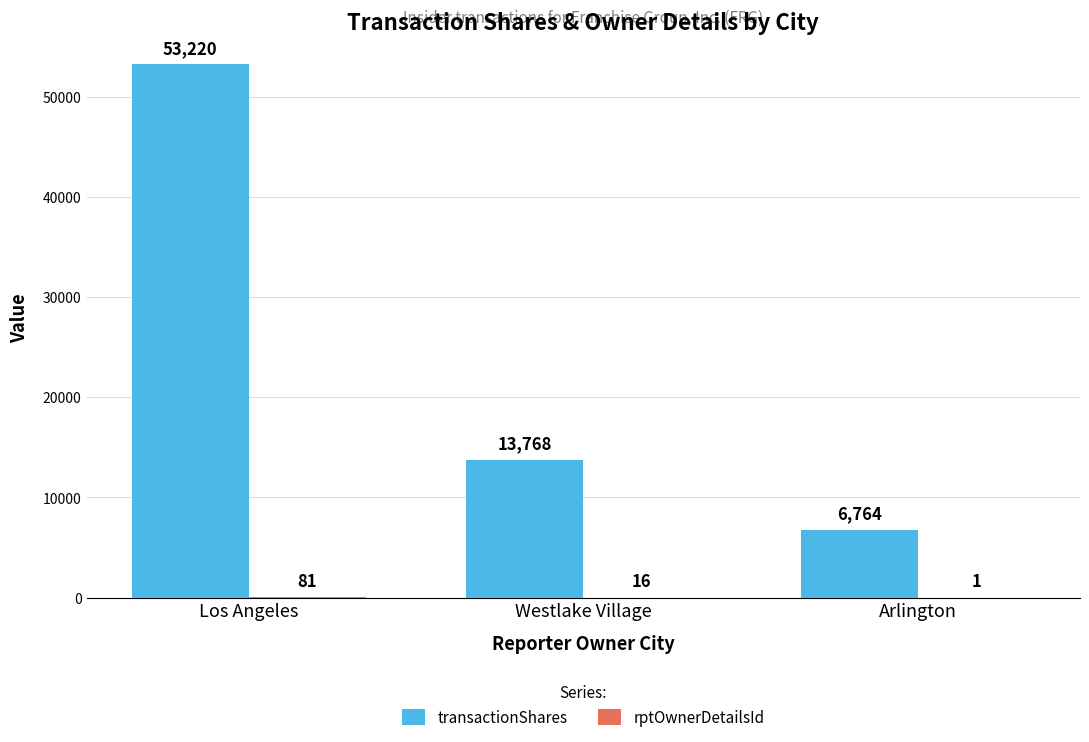

At which label does transactionShares first exceed 13768?

Los Angeles